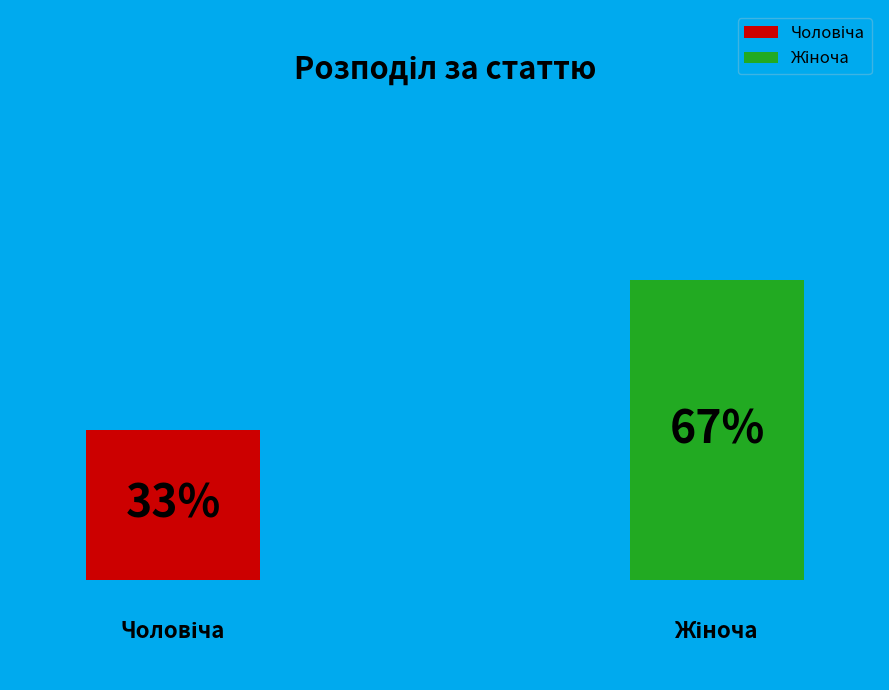

To the nearest percent, what percentage of the pie is Чоловіча?

33%